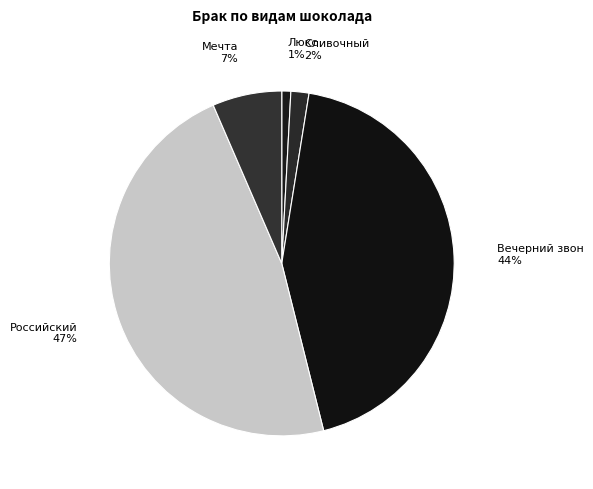

Count the number of slices in the pie.

5